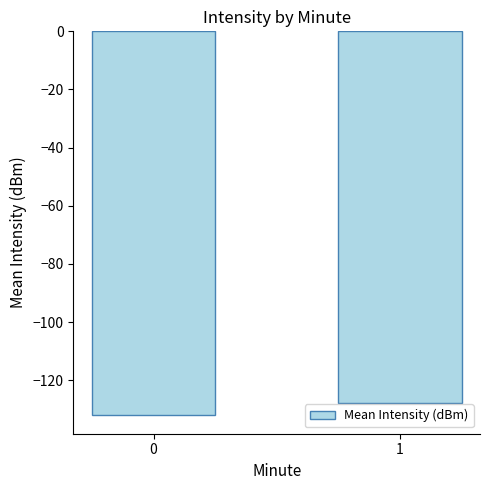

The chart shows a value of -75.0 at 0. True or false?

False